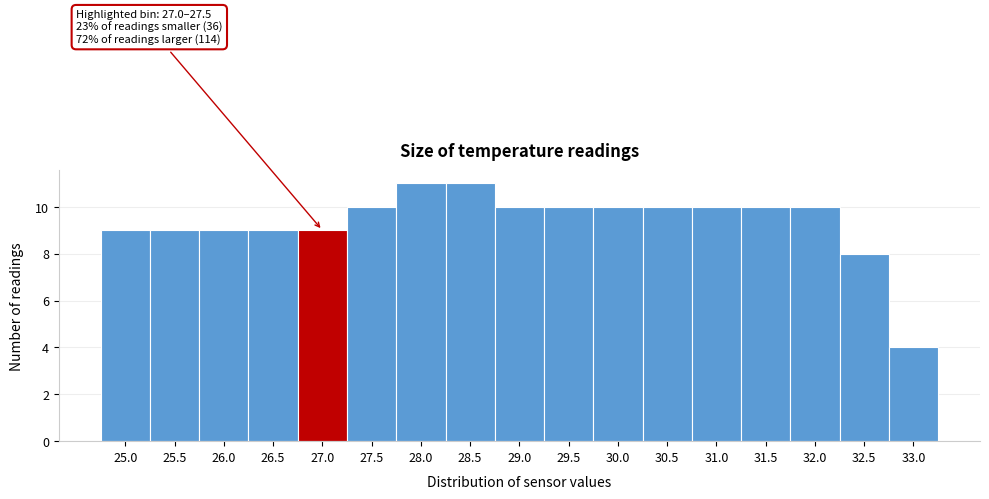

Reading left to right, list all the values displayed in this chart.

25.0=9	25.5=9	26.0=9	26.5=9	27.0=9	27.5=10	28.0=11	28.5=11	29.0=10	29.5=10	30.0=10	30.5=10	31.0=10	31.5=10	32.0=10	32.5=8	33.0=4